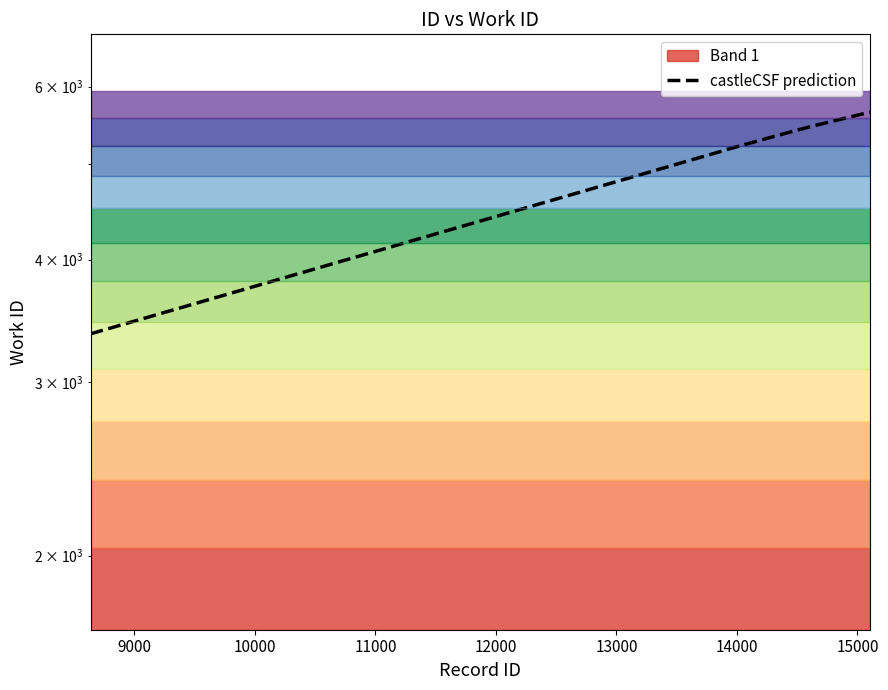

What is the smallest value displayed?

3362